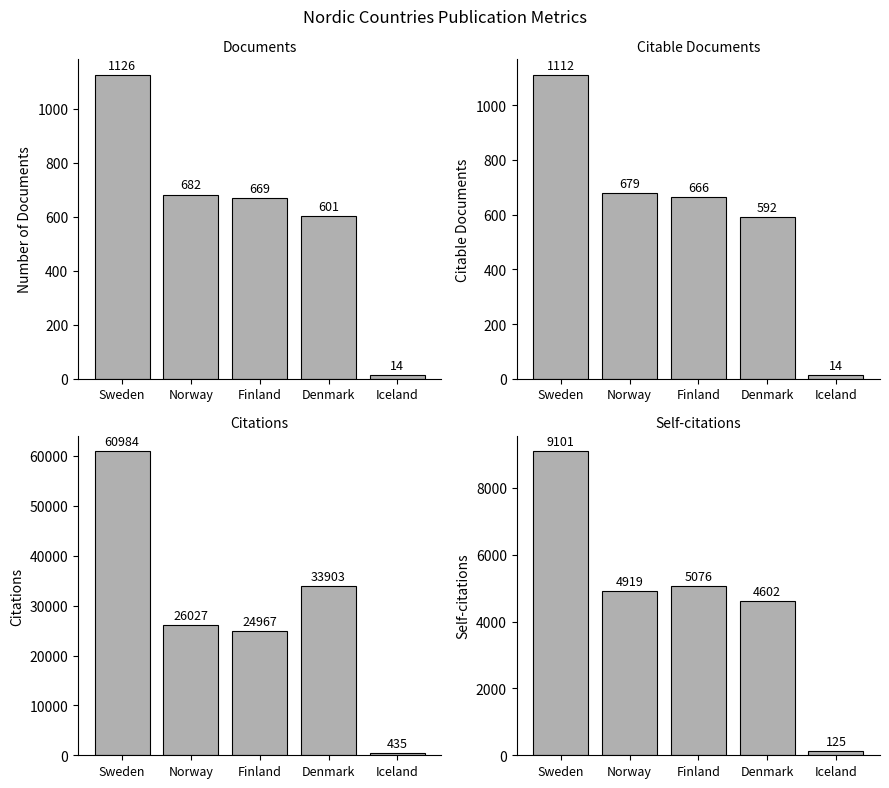

Count the number of data series in this chart.

4